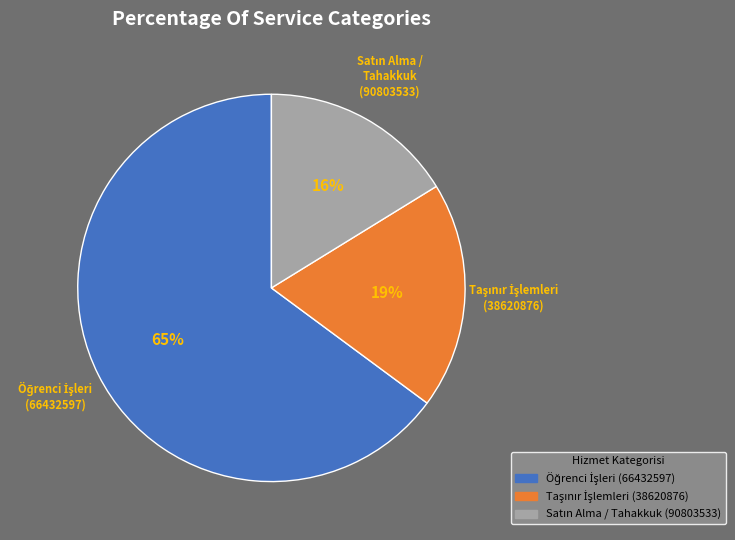

Does any single category account for the majority?

Yes